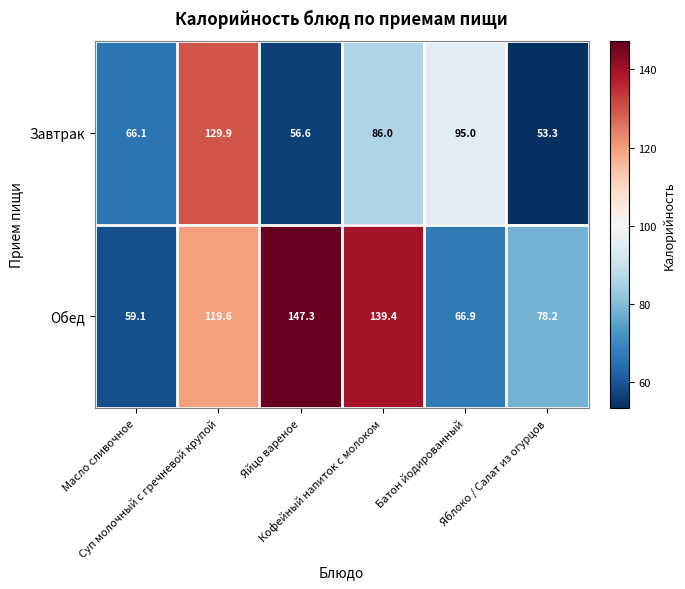

Which series has the largest total across all categories?

Обед